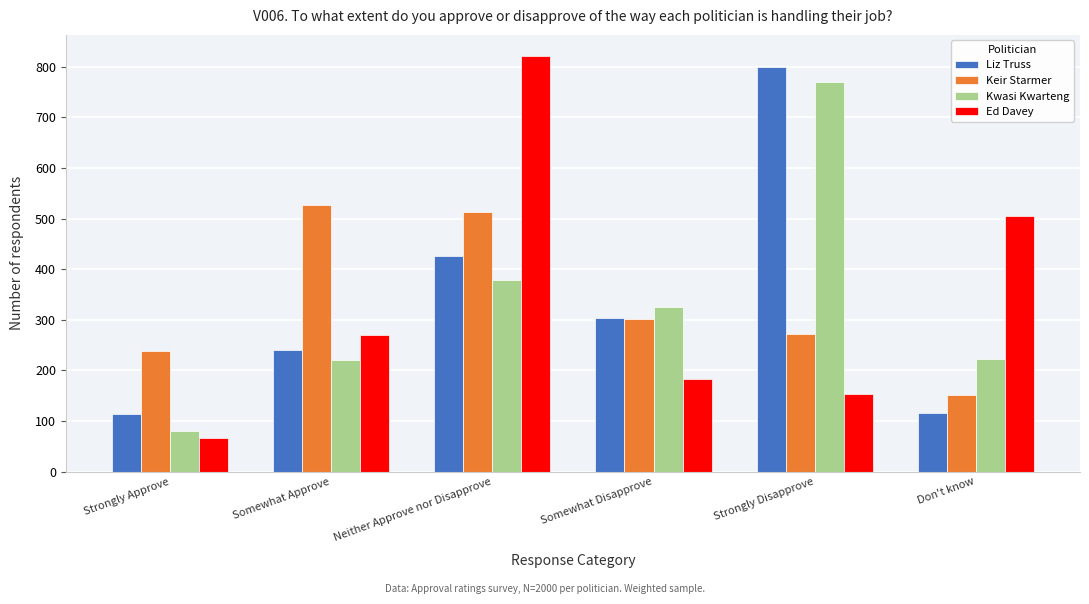

Where is Ed Davey nearest to the value 444?

Don't know